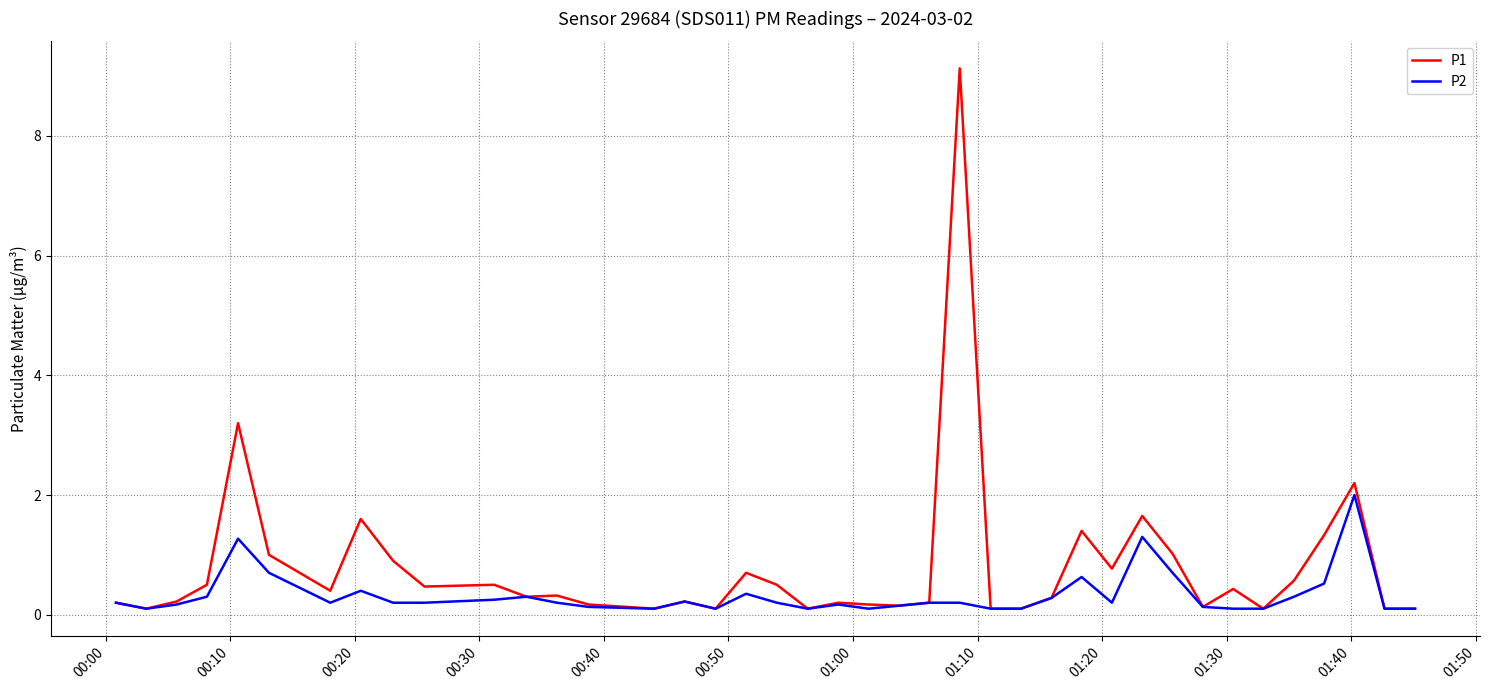

What is the maximum value shown in the chart?

9.1